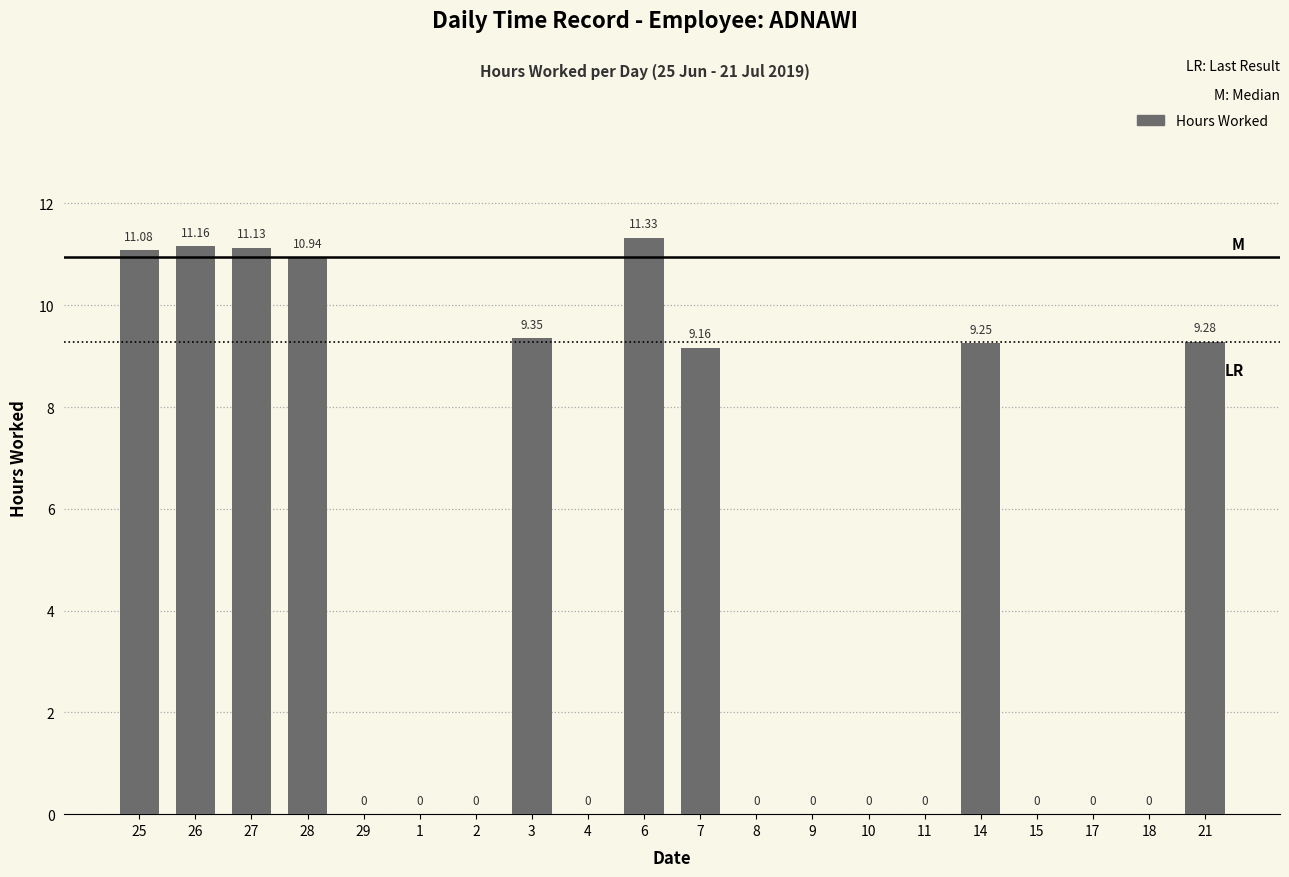

Is it true that the value at 2 is 0.0?

True